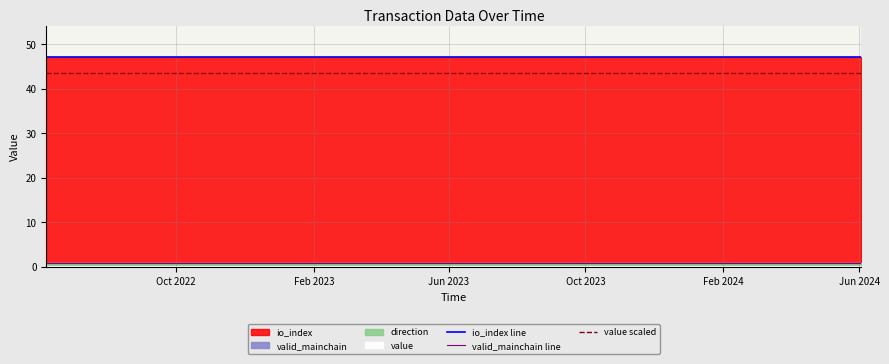

True or false: value scaled and valid_mainchain line cross at least once.

False